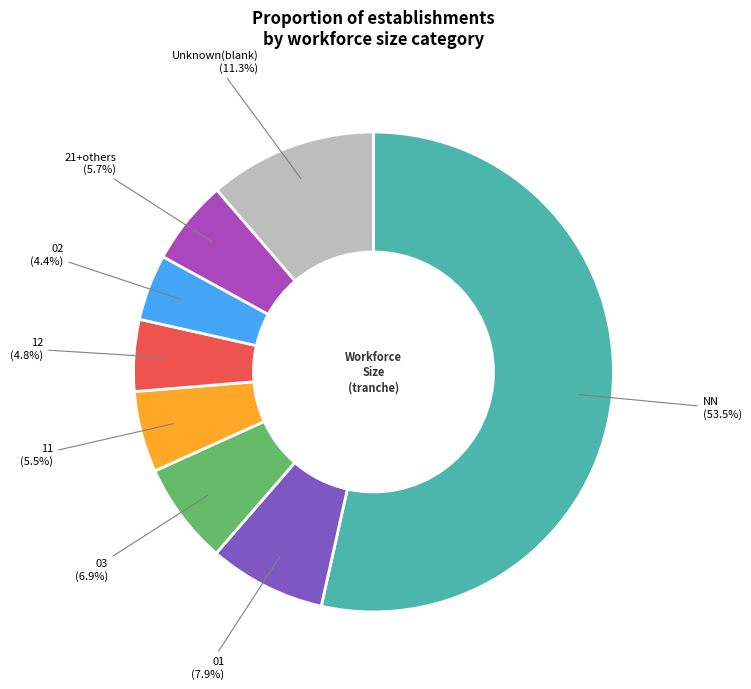

Approximately how many times larger is the value at NN compared to 01?

6.8